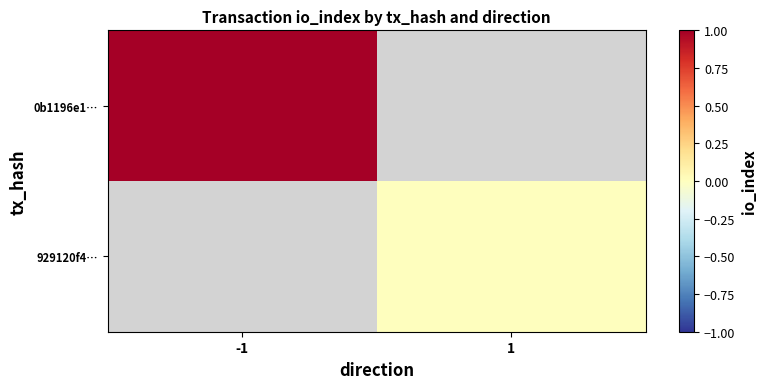

What is the maximum value for 0b1196e1…?

1.0